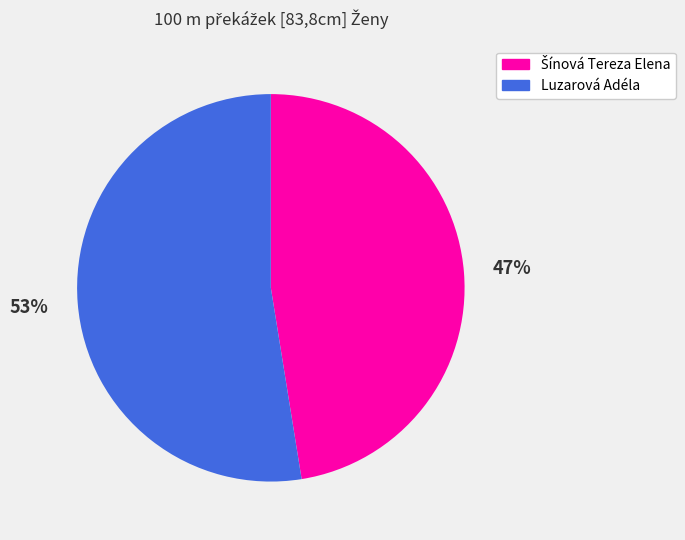

To the nearest percent, what is the average slice percentage?

50%